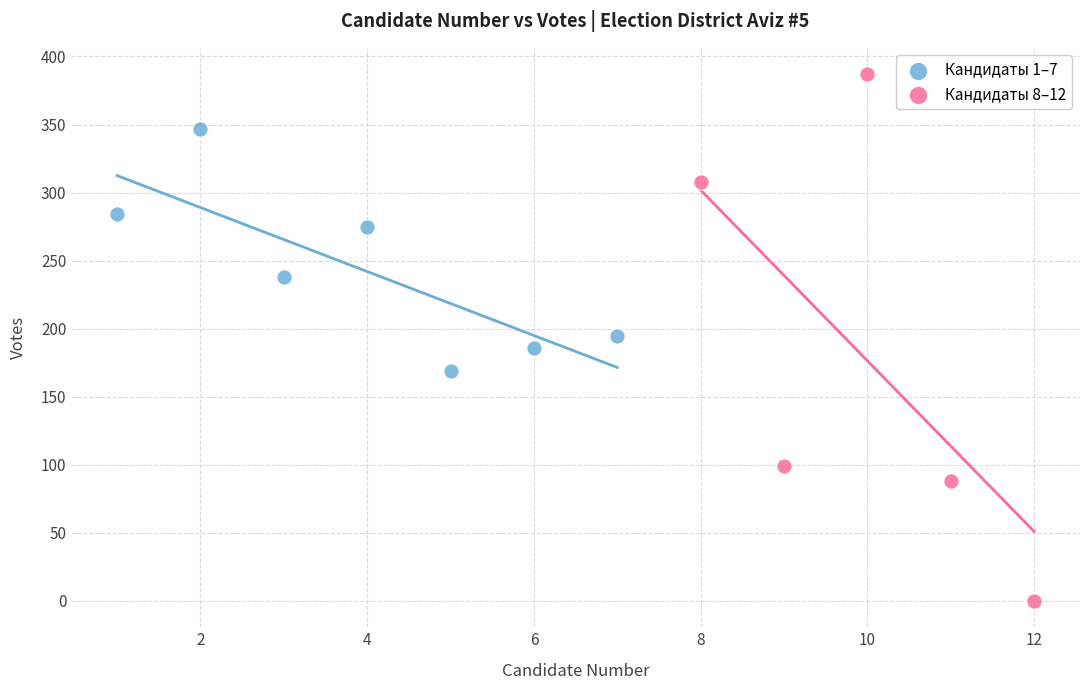

Which series has the widest spread of Y values?

Кандидаты 8–12